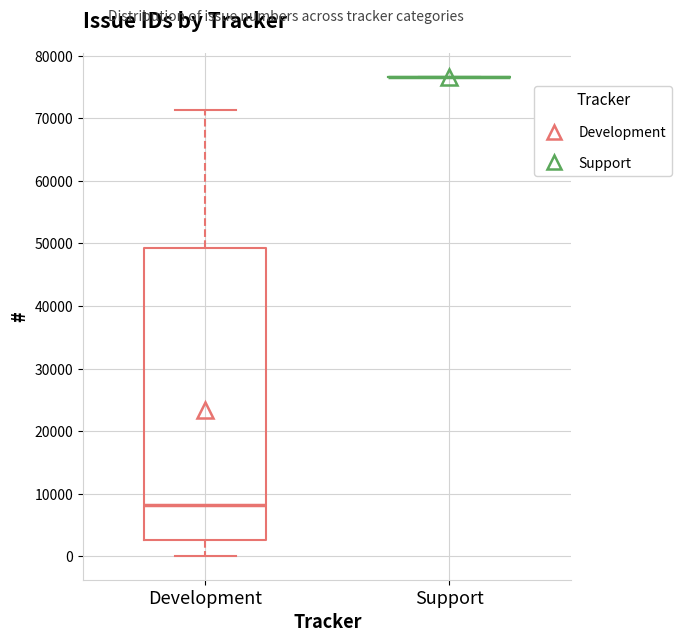

Comparing the boxes themselves (not the whiskers), which one is the tallest?

Development